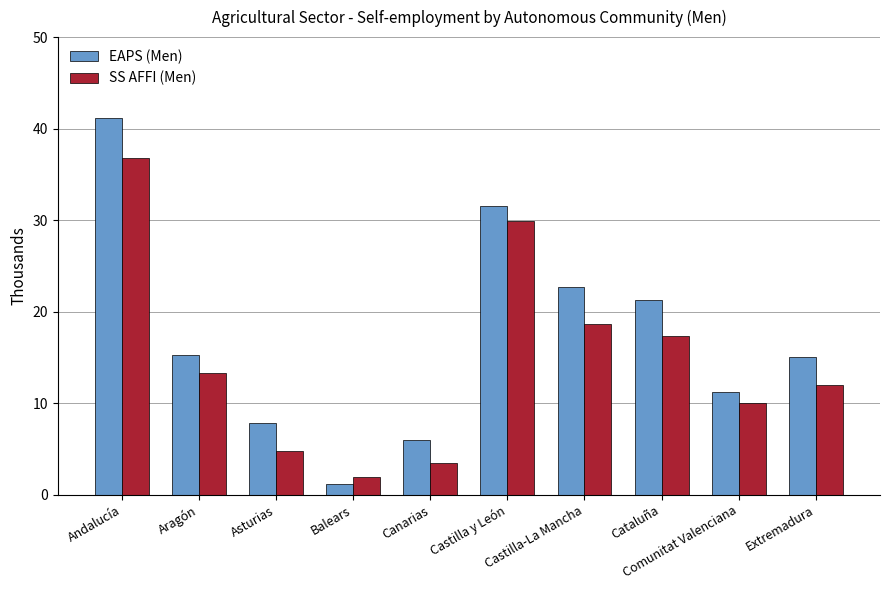

Reading left to right, what are all the values shown in this chart?

EAPS (Men): Andalucía=41.2	Aragón=15.2	Asturias=7.9	Balears=1.1	Canarias=6.0	Castilla y León=31.5	Castilla-La Mancha=22.7	Cataluña=21.2	Comunitat Valenciana=11.2	Extremadura=15.0
SS AFFI (Men): Andalucía=36.8	Aragón=13.3	Asturias=4.8	Balears=1.9	Canarias=3.4	Castilla y León=29.9	Castilla-La Mancha=18.6	Cataluña=17.3	Comunitat Valenciana=10.0	Extremadura=11.9